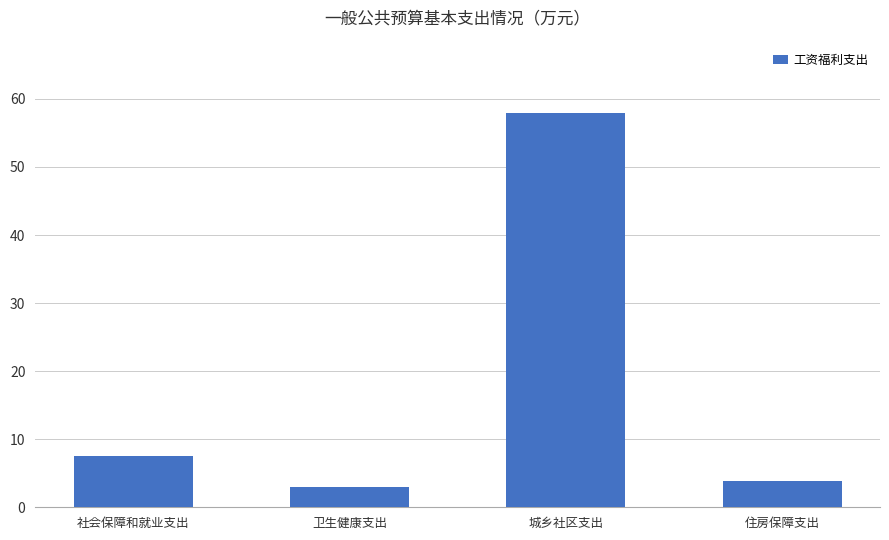

What is the sum of the values at 社会保障和就业支出 and 住房保障支出?

11.5